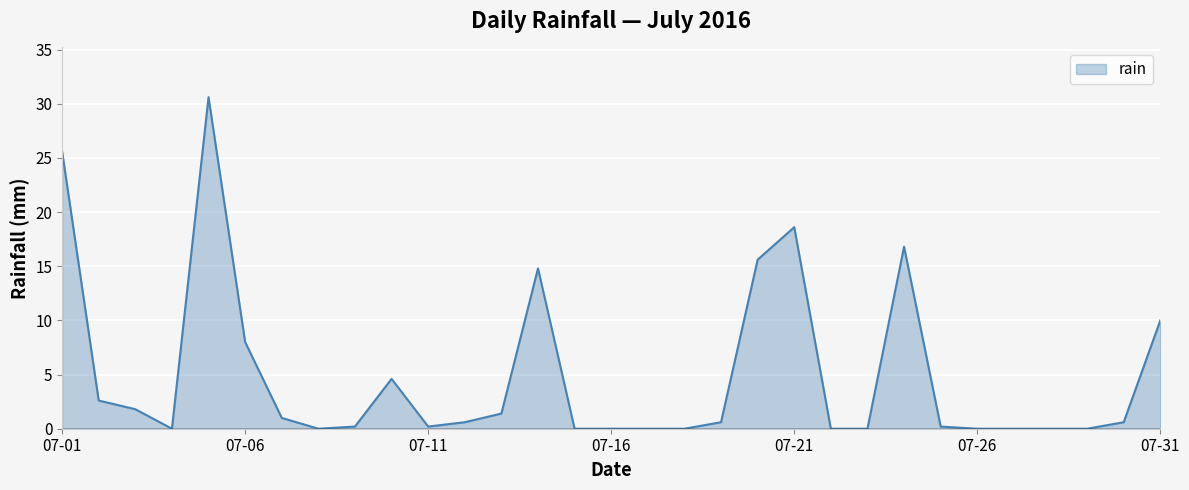

What is the difference between the maximum and minimum values?

30.6